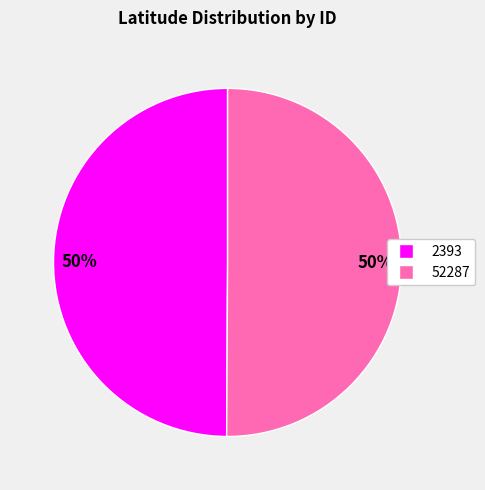

To the nearest percent, what is the average slice percentage?

50%